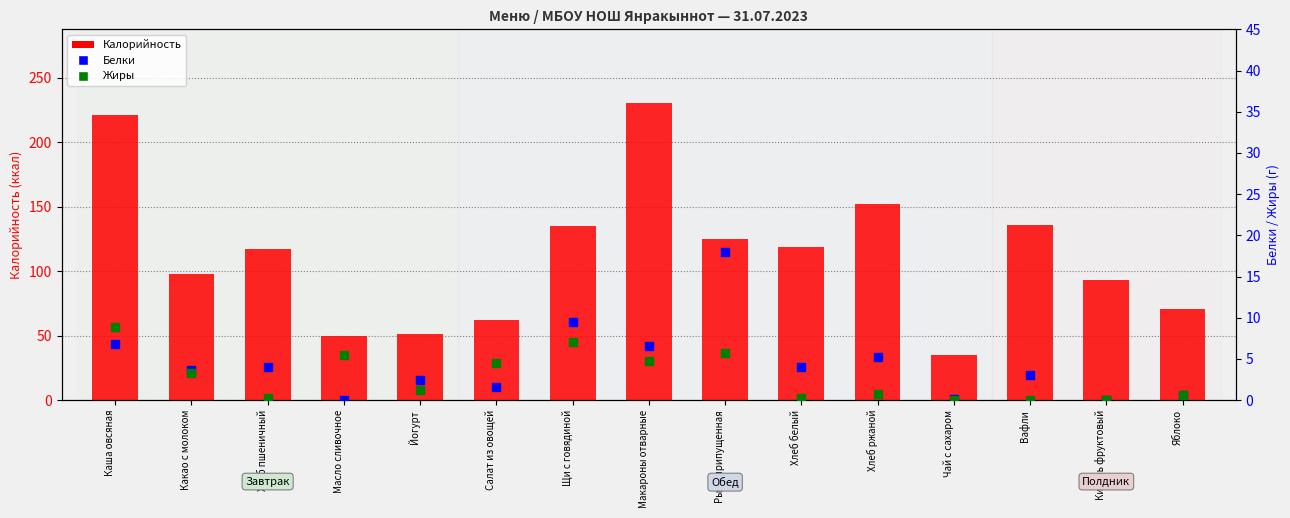

Which series reaches the minimum Y coordinate?

Белки